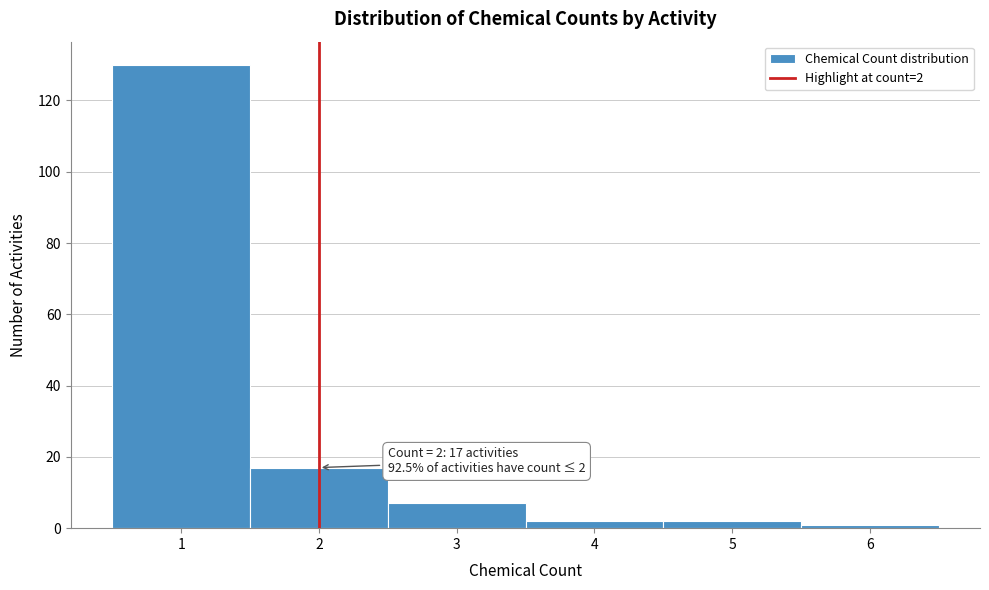

Over which range of the x-axis is the bar tallest?

0.5 to 1.5